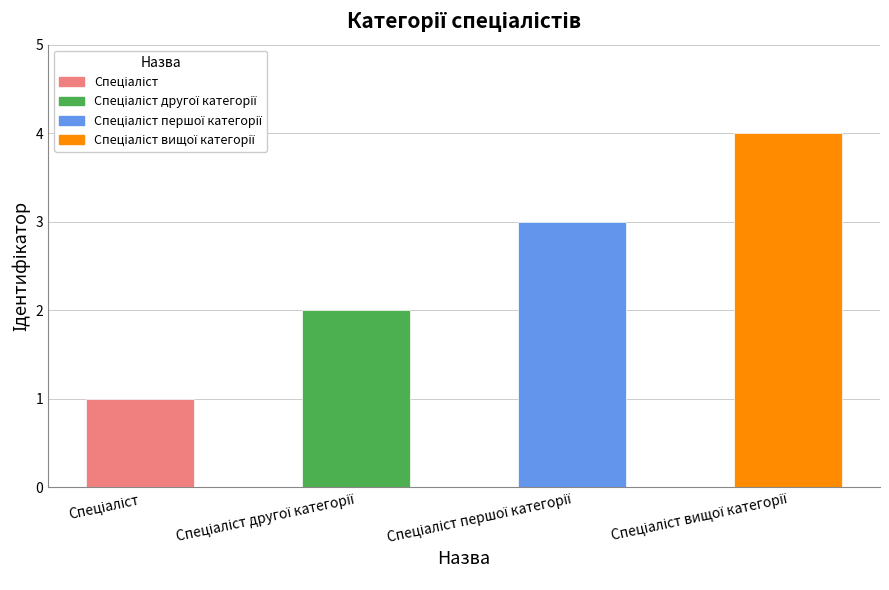

What is the difference between the maximum and minimum values?

3